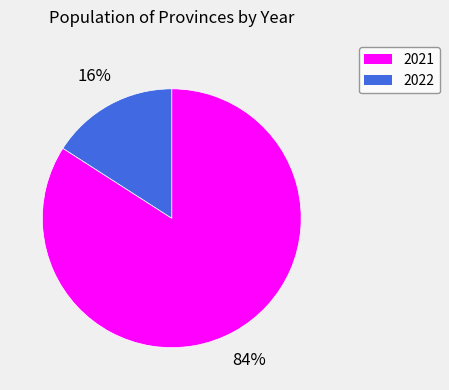

Count the number of slices in the pie.

2